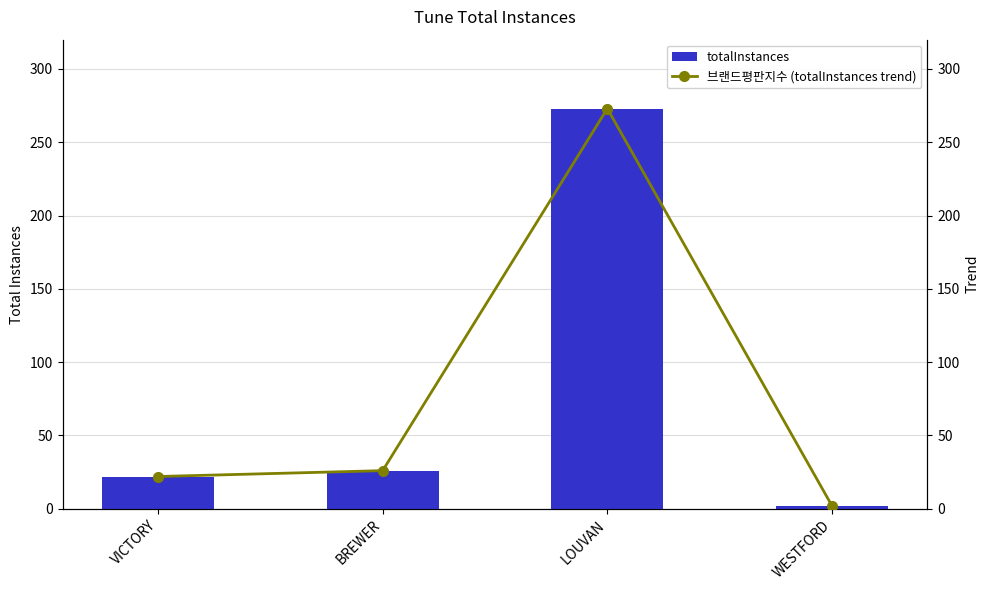

At which label does 브랜드평판지수 (totalInstances trend) reach its peak?

LOUVAN